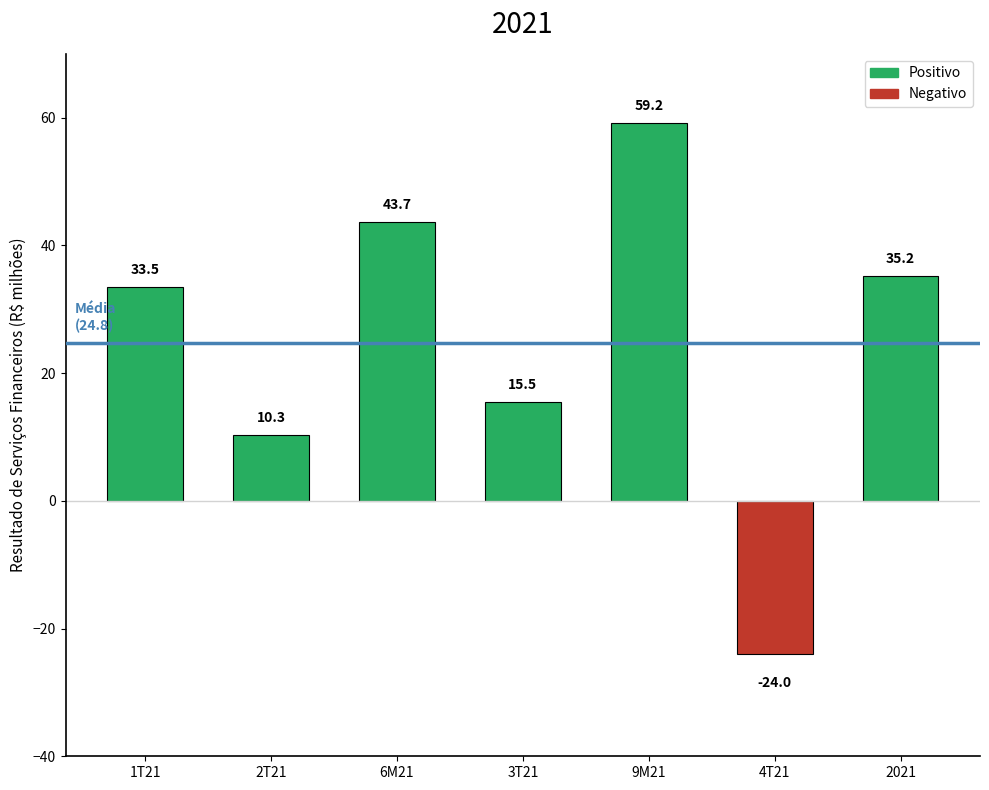

What is the value of the 4th bar from the left?

15.5